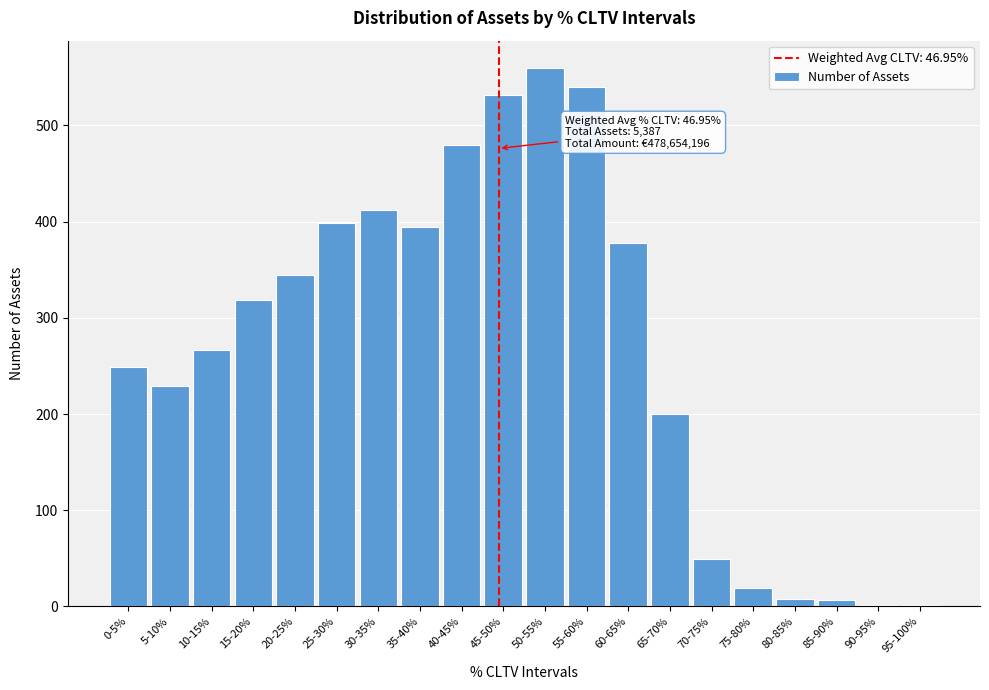

At which label is the value closest to 280?

10-15%